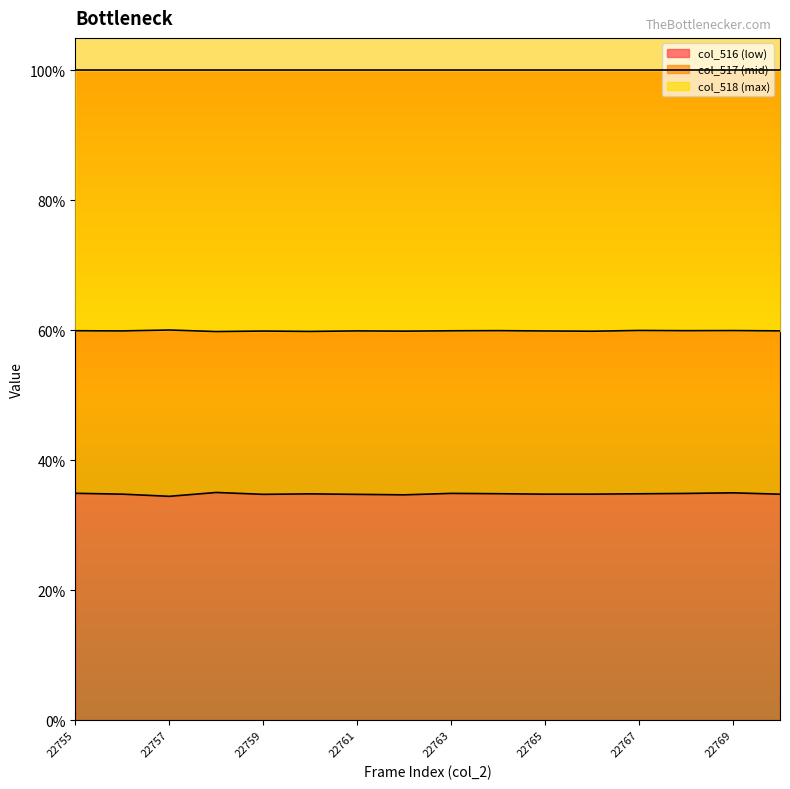

Which category has the highest value in the col_516 series?

22758